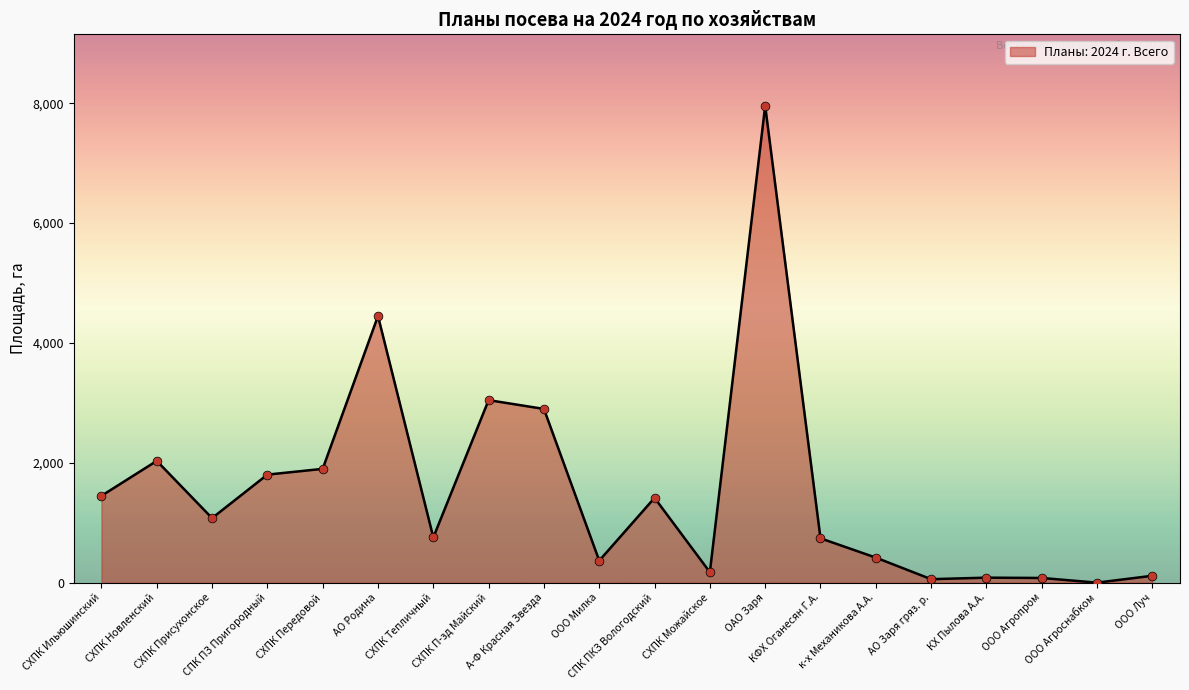

What is the ratio of the value at КХ Пылова А.А. to the value at СХПК Можайское?

0.5